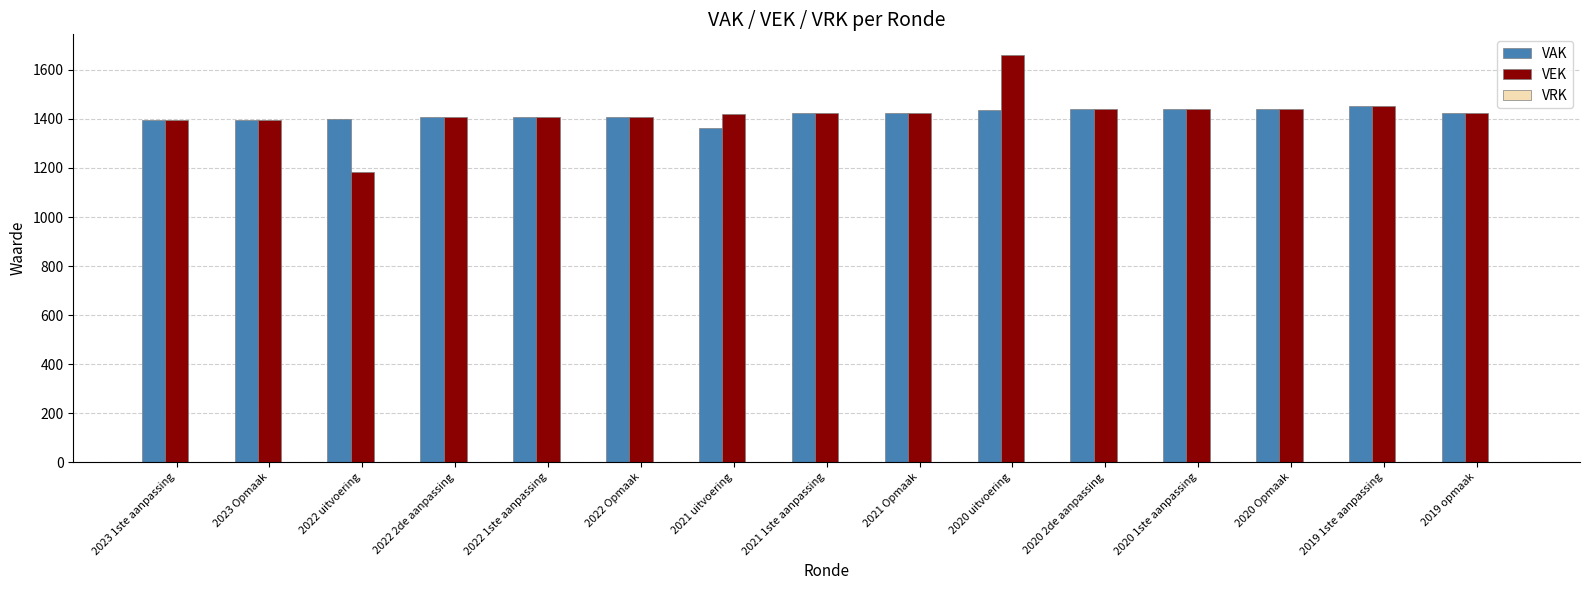

At which label does VAK reach its peak?

2019 1ste aanpassing